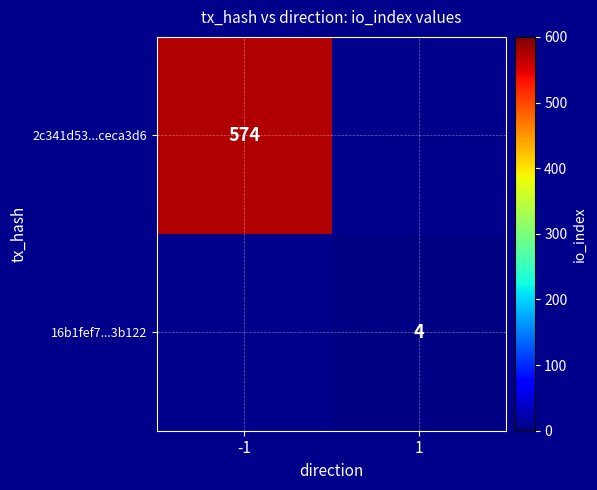

The 16b1fef7...3b122 series shows 6 at 1. True or false?

False